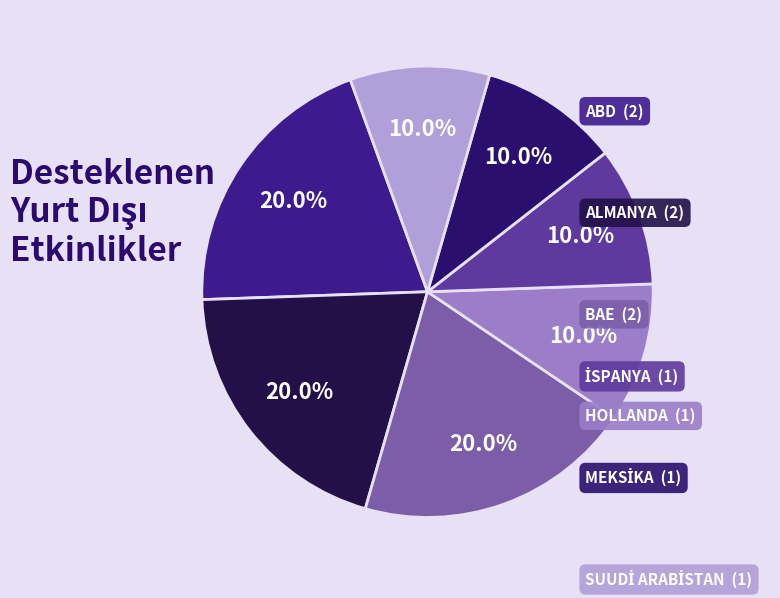

To the nearest percent, what is the average slice percentage?

14%